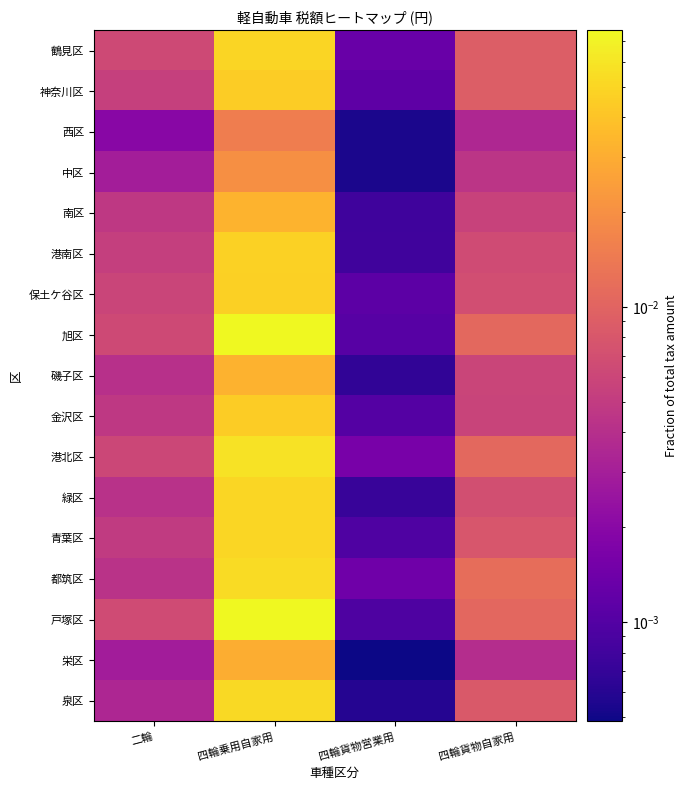

Which series changed the most between 四輪乗用自家用 and 四輪貨物営業用?

戸塚区